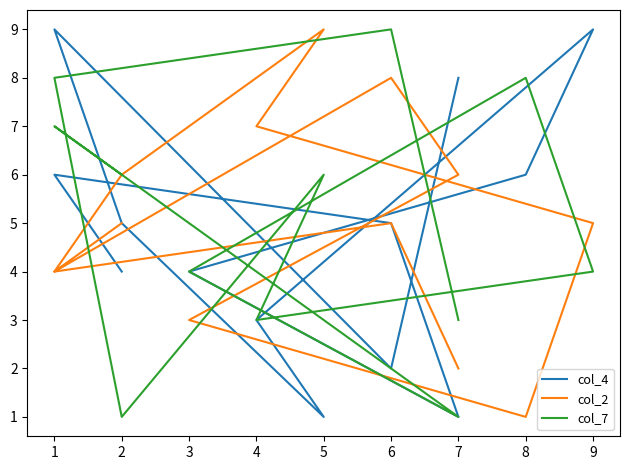

Rank the categories by col_2 value from highest to lowest.

5, 6, 4, 7, 2, 2, 9, 6, 1, 1, 3, 7, 8